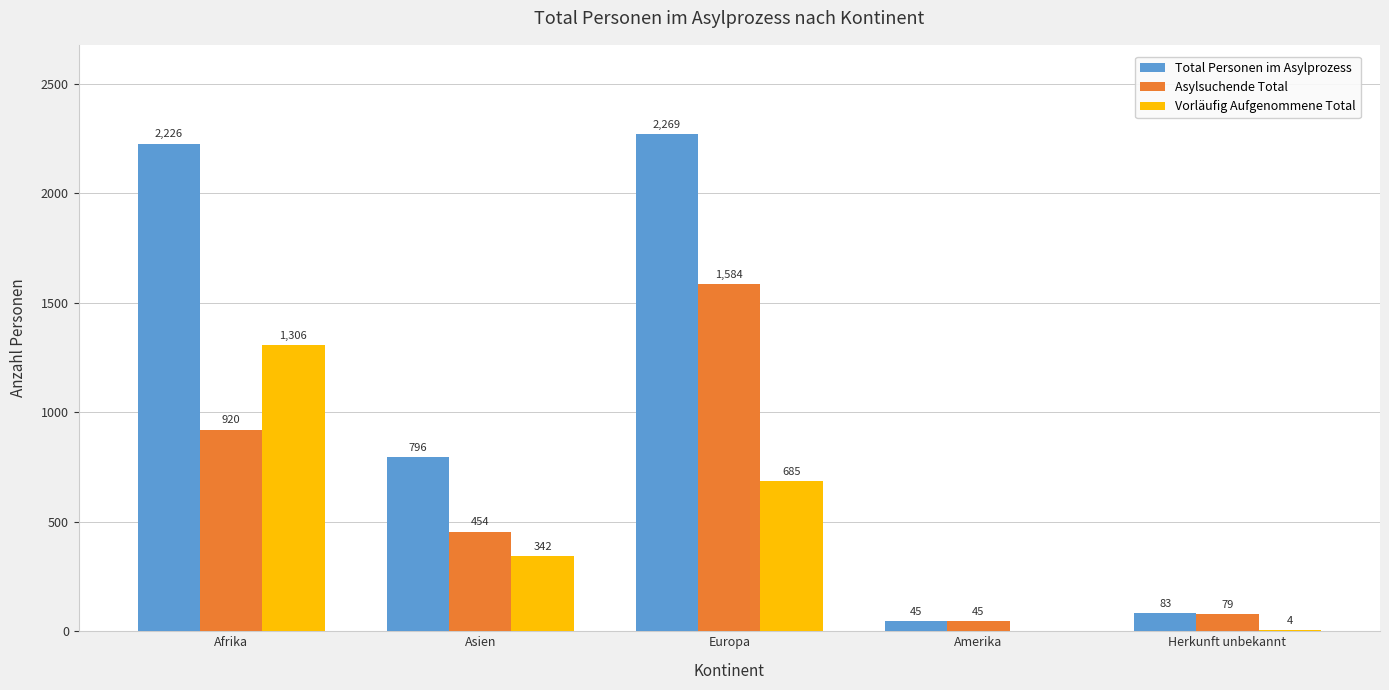

What is the total value across all series at Amerika?

90